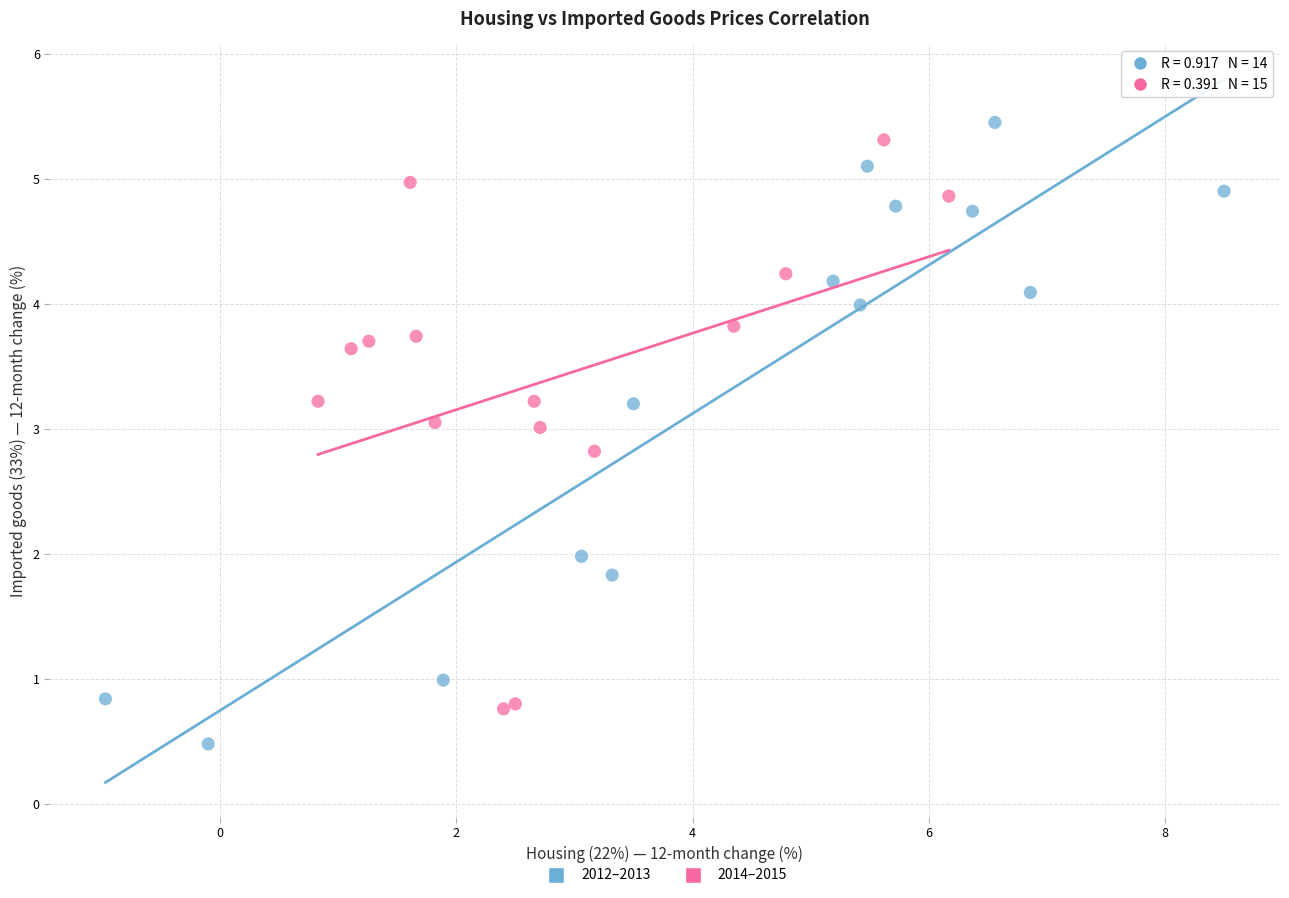

Which series reaches the maximum Y coordinate?

2012–2013